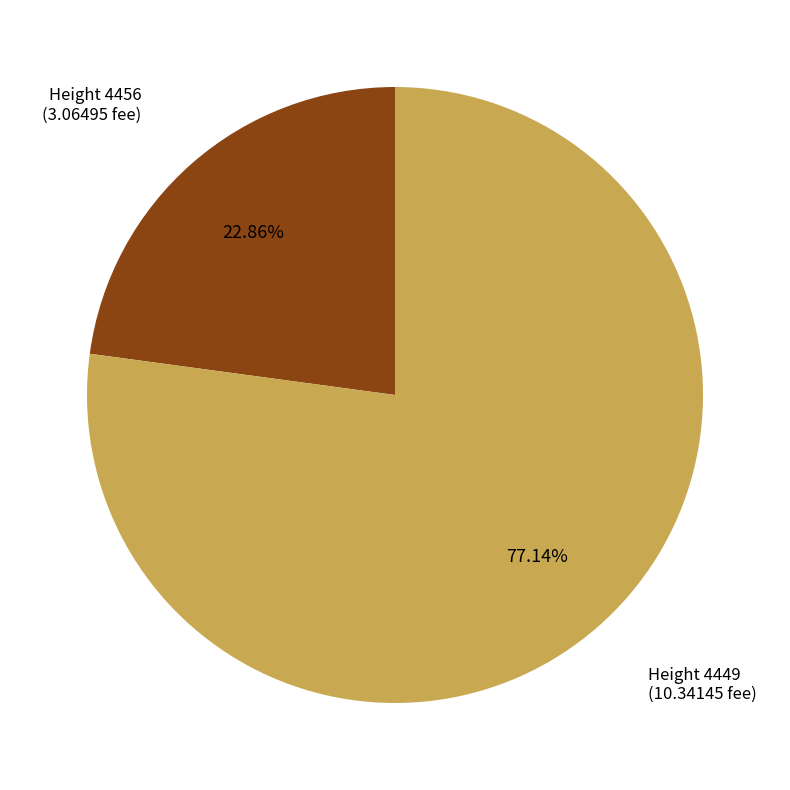

Is there a majority slice in this chart?

Yes